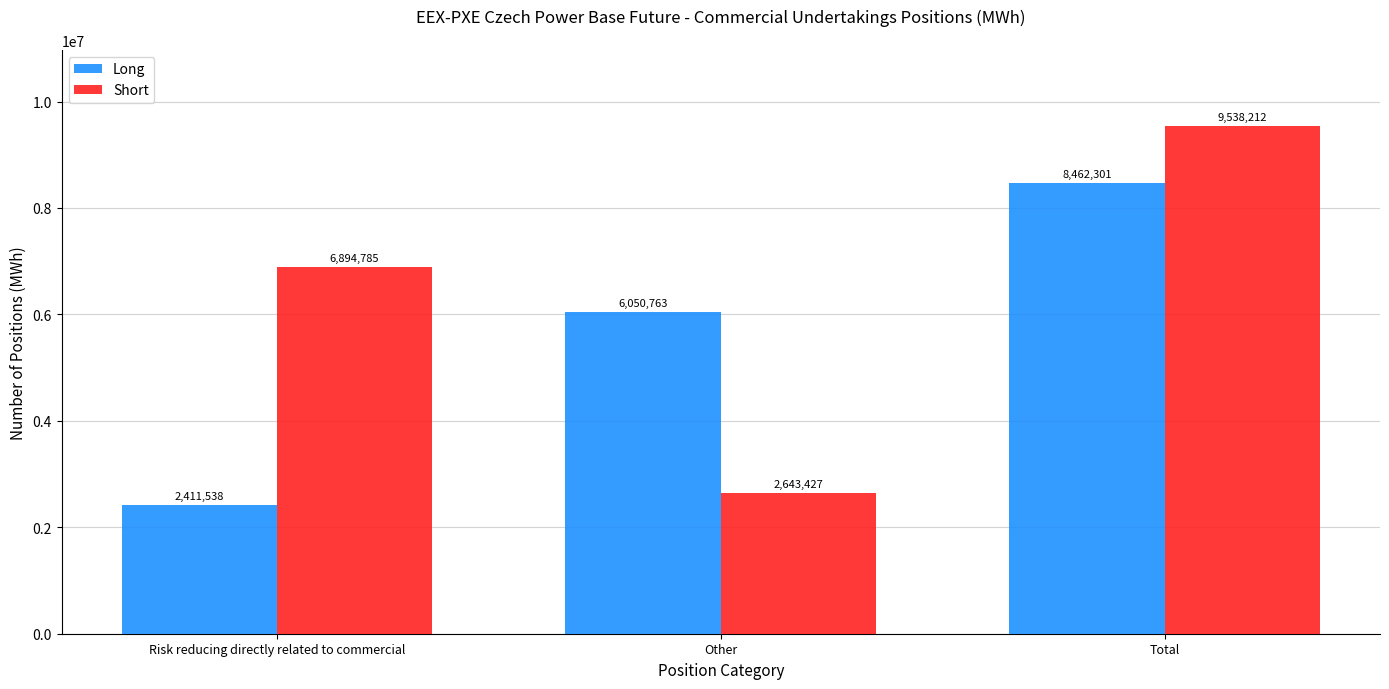

What is the smallest value displayed?

2411538